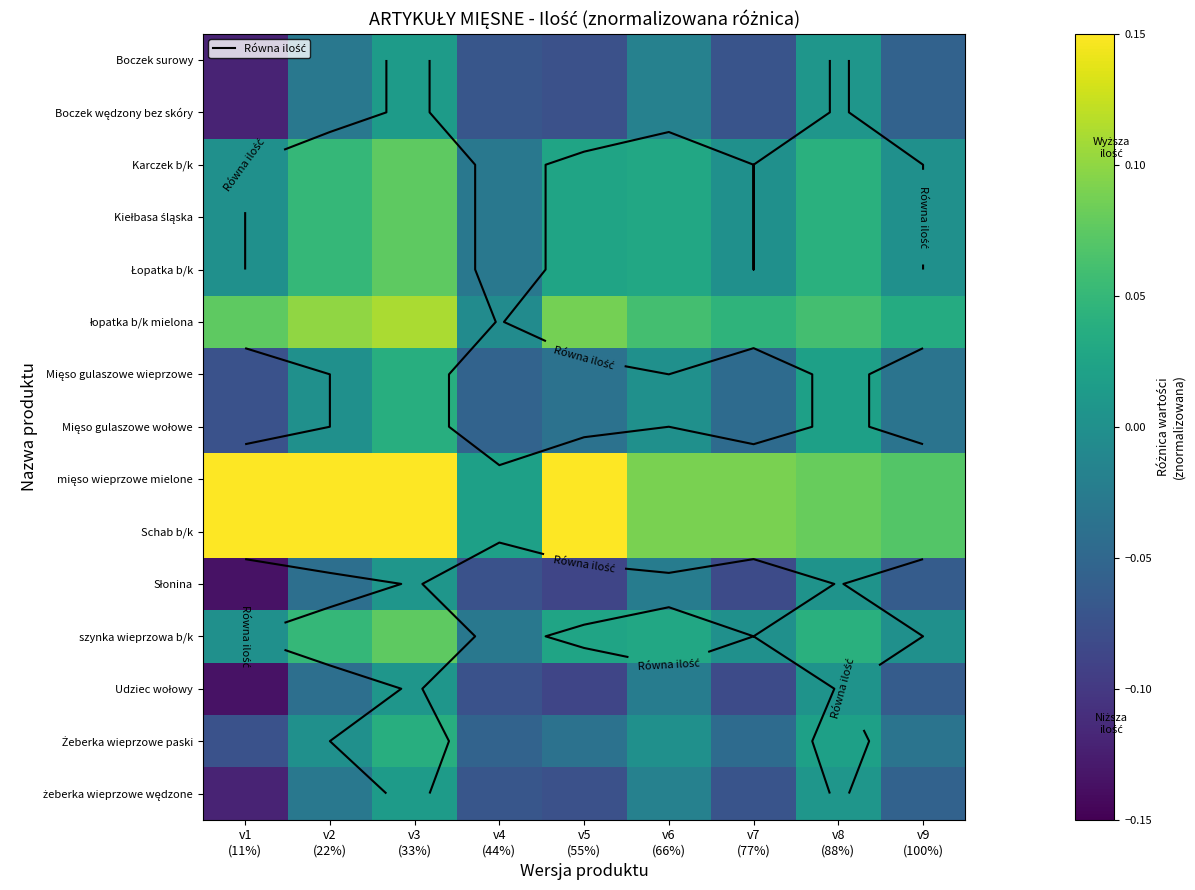

Which series has the largest total across all categories?

mięso wieprzowe mielone